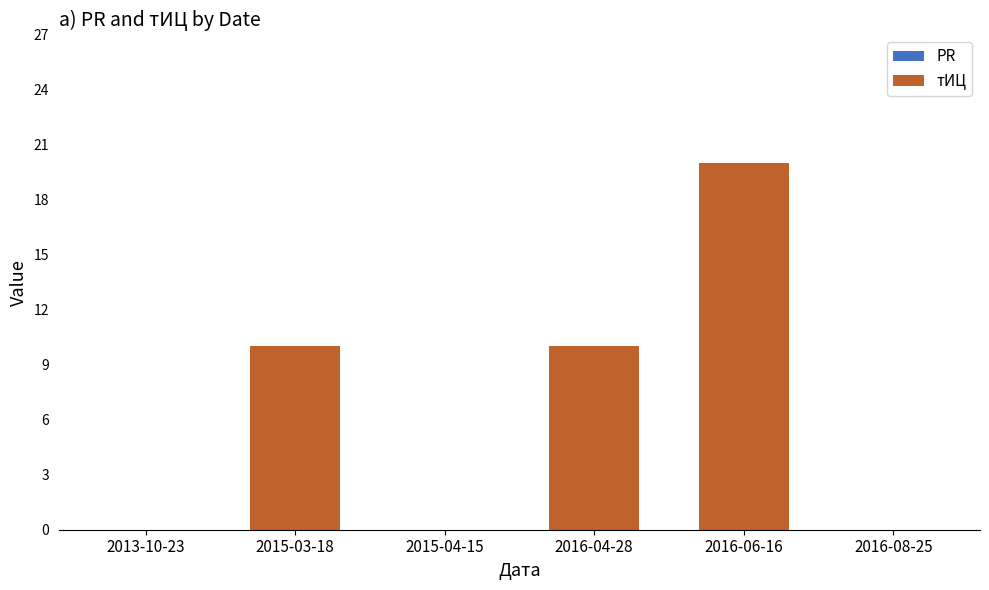

Which has a higher value, 2015-03-18 or 2013-10-23?

2015-03-18